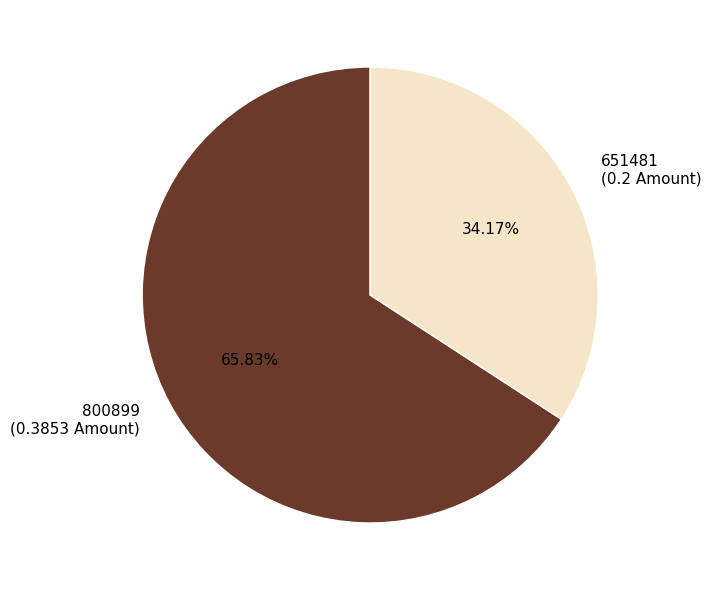

How many segments does this pie chart have?

2